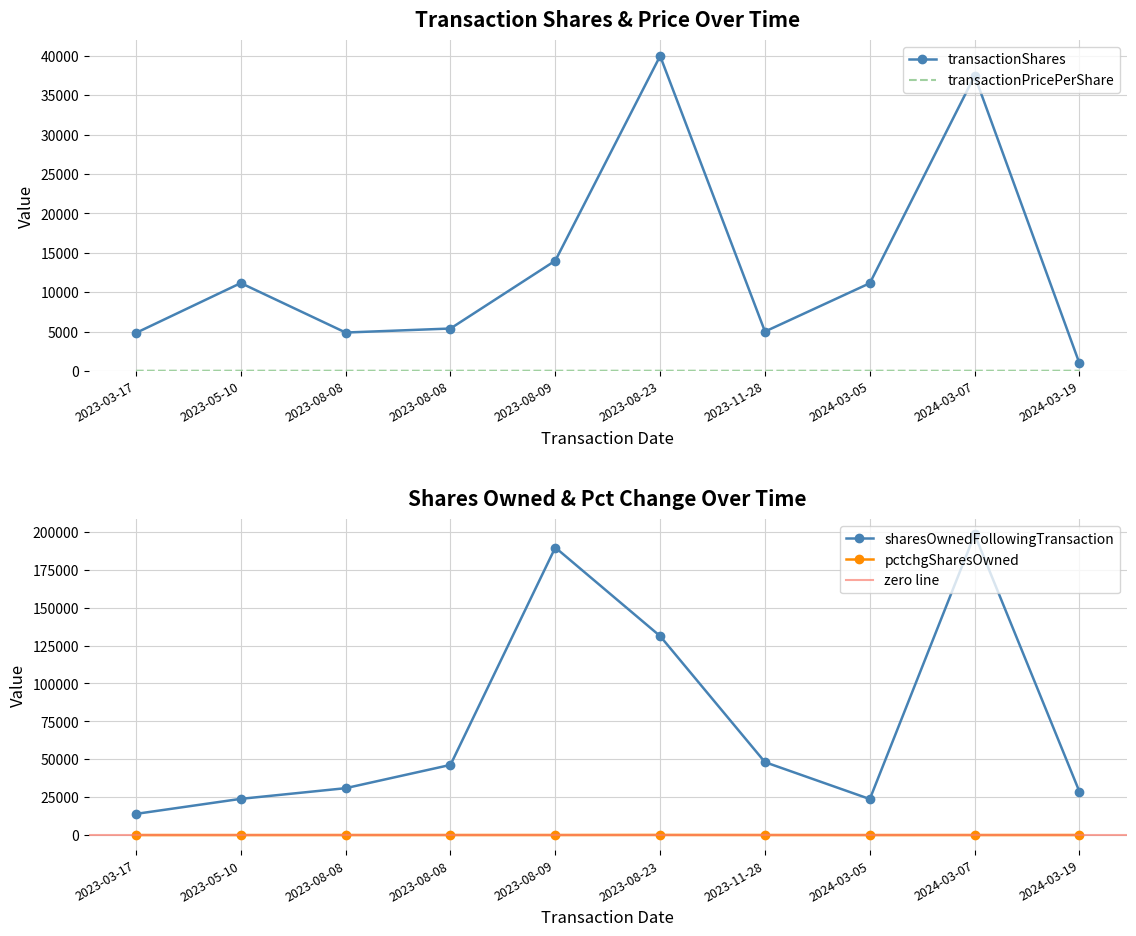

How many values in the sharesOwnedFollowingTransaction series are below 46259?

5